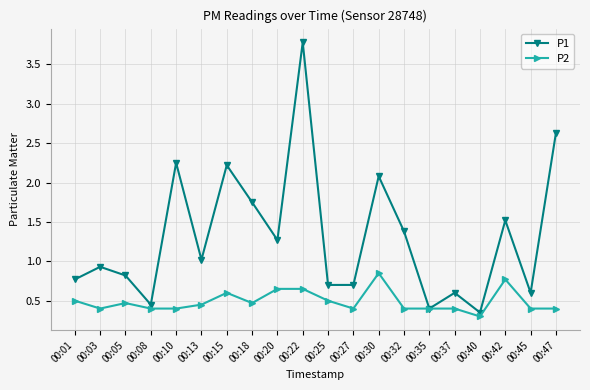

Which series changed the most between 00:20 and 00:40?

P1